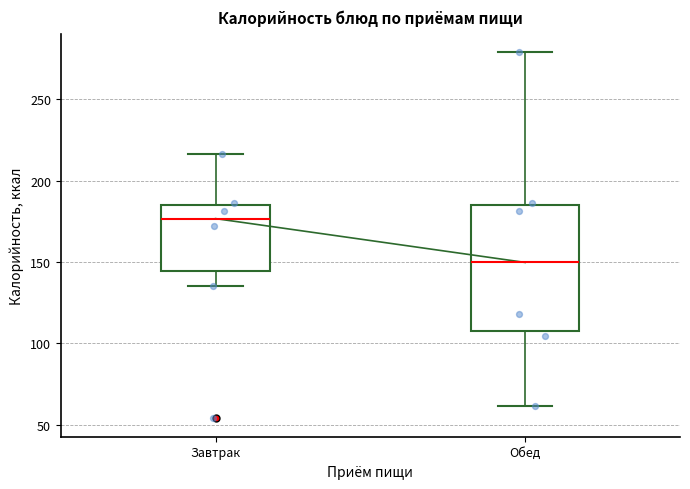

Where is the lower edge of the box for Обед on the y-axis? The values are not printed on the chart, so give them approximately, as read against the axis.

110